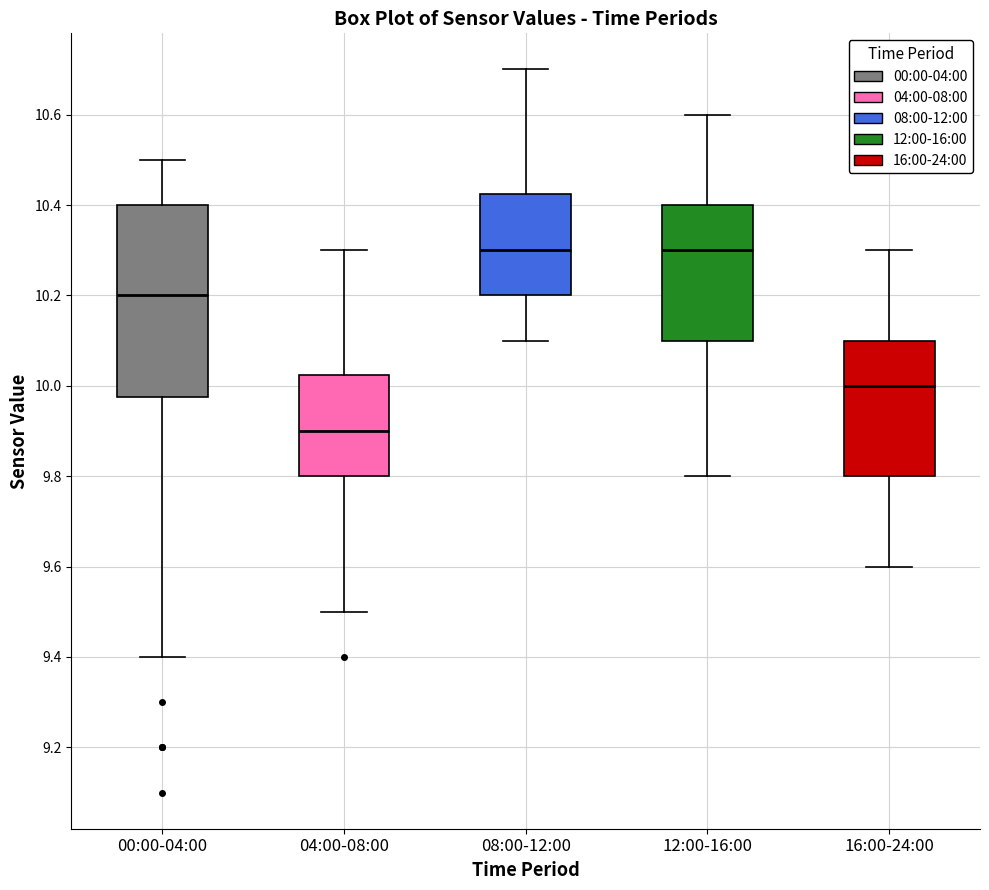

Which box's median line is the lowest?

04:00-08:00